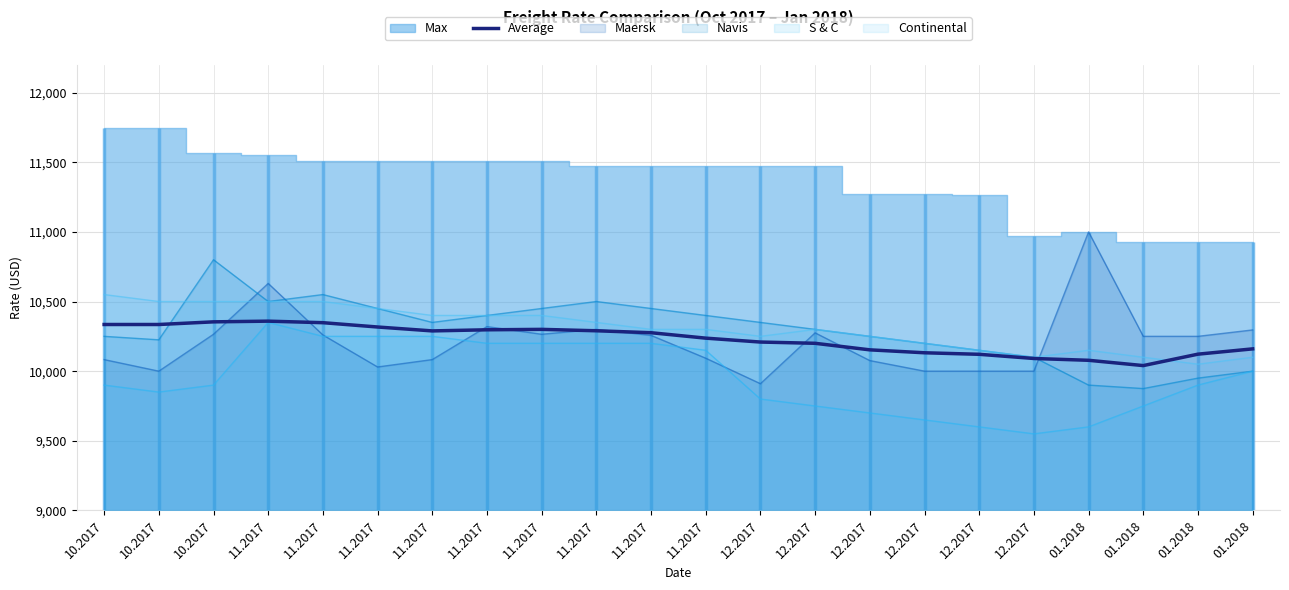

What is the sum of all values?

225043